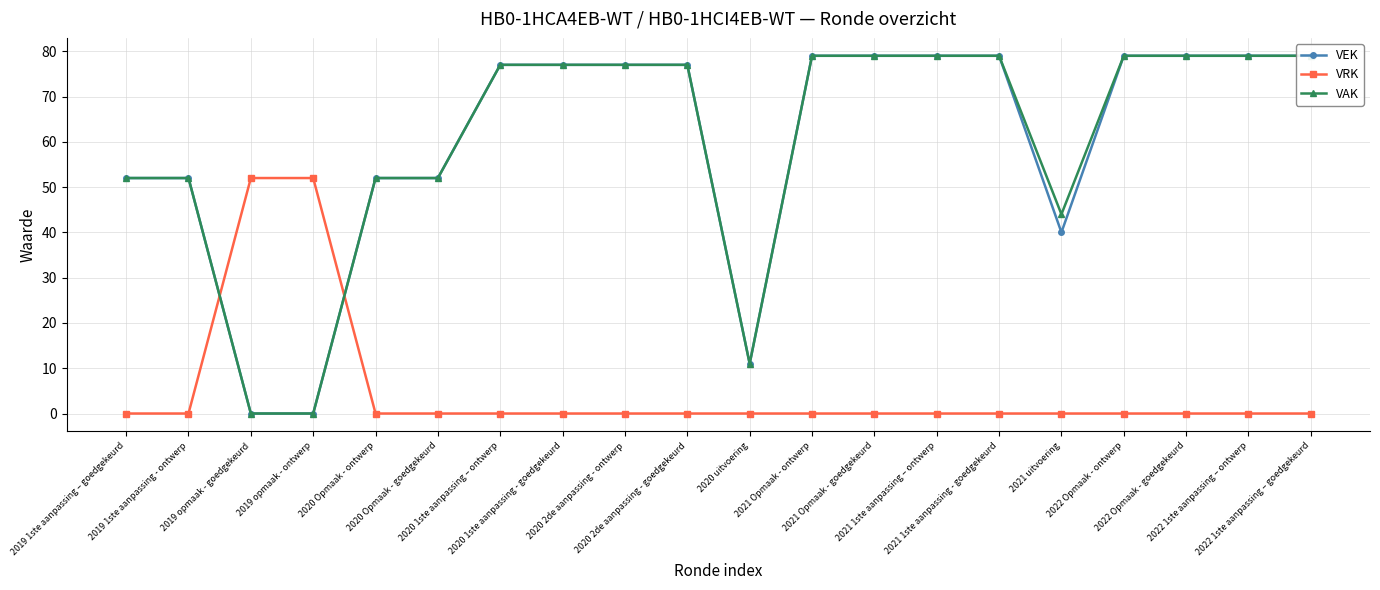

How many times do VRK and VEK cross each other?

2